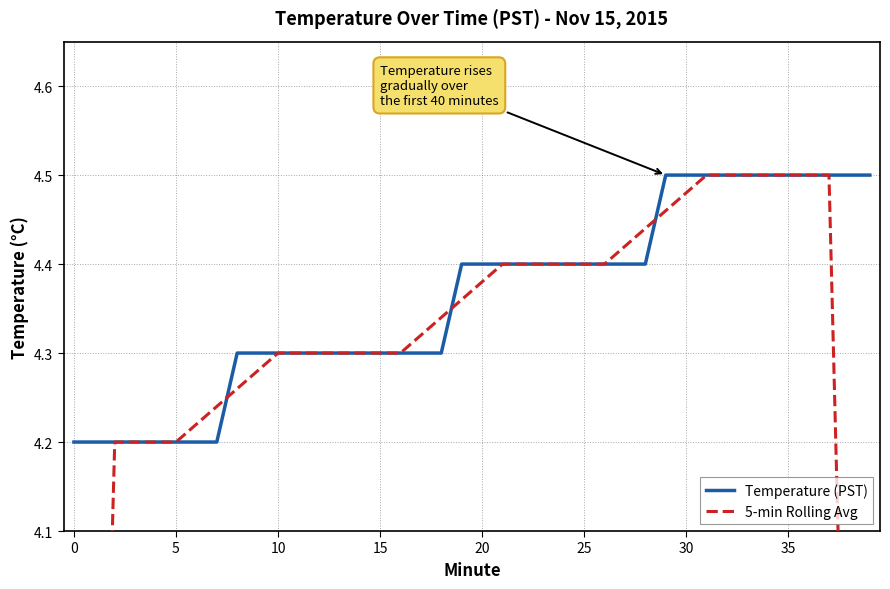

At which category is the sum across all series the highest?

31